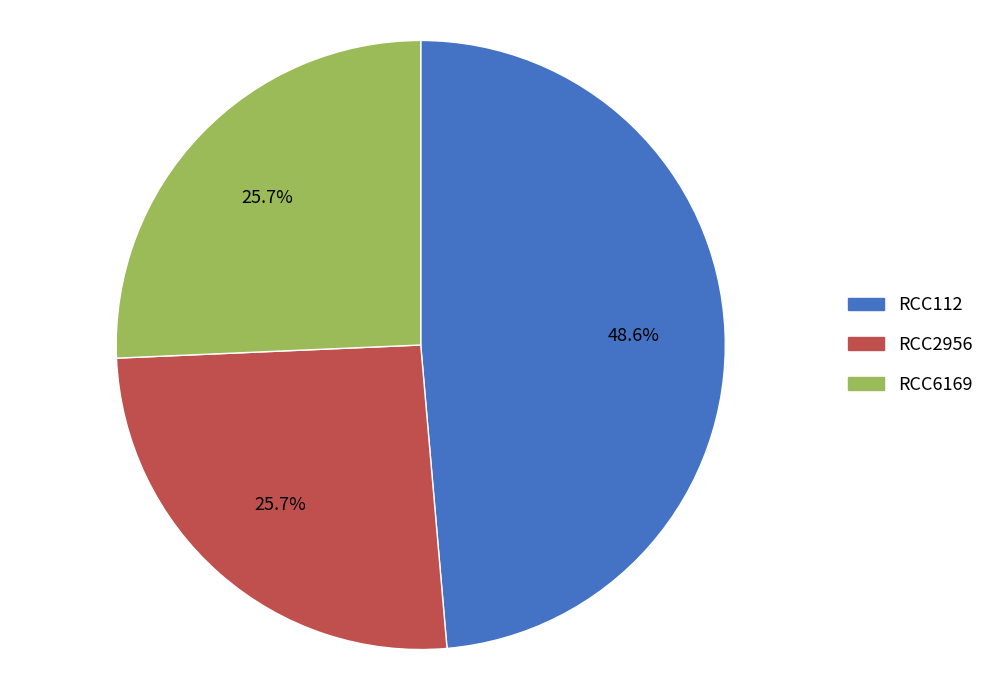

To the nearest percent, what percentage of the pie is RCC2956?

26%